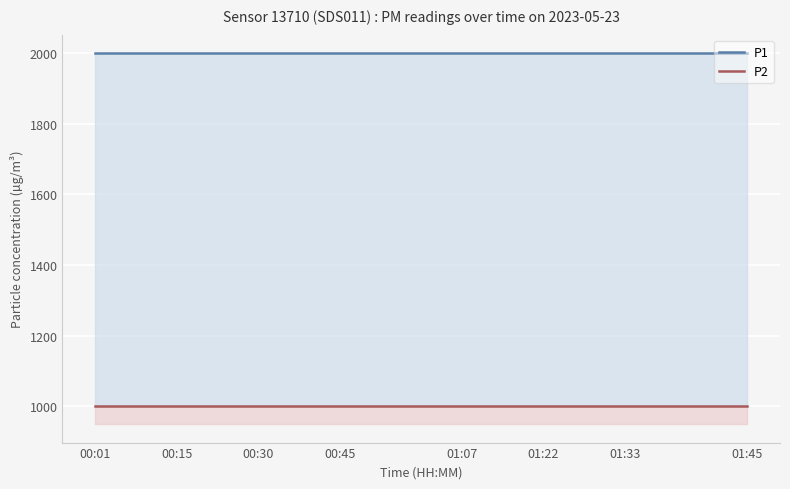

How many distinct data groups are displayed?

2